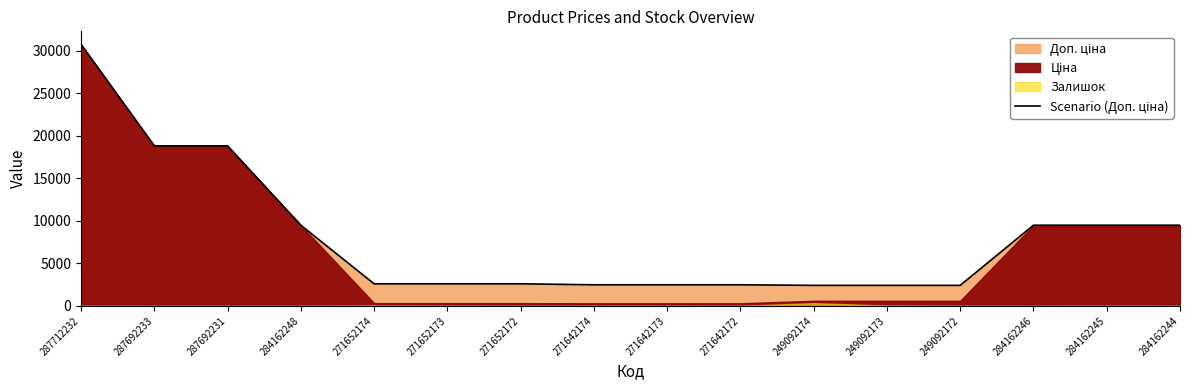

Rank the categories by value from lowest to highest.

249092174, 249092173, 249092172, 271642174, 271642173, 271642172, 271652174, 271652173, 271652172, 284162248, 284162246, 284162245, 284162244, 287692233, 287692231, 287712232